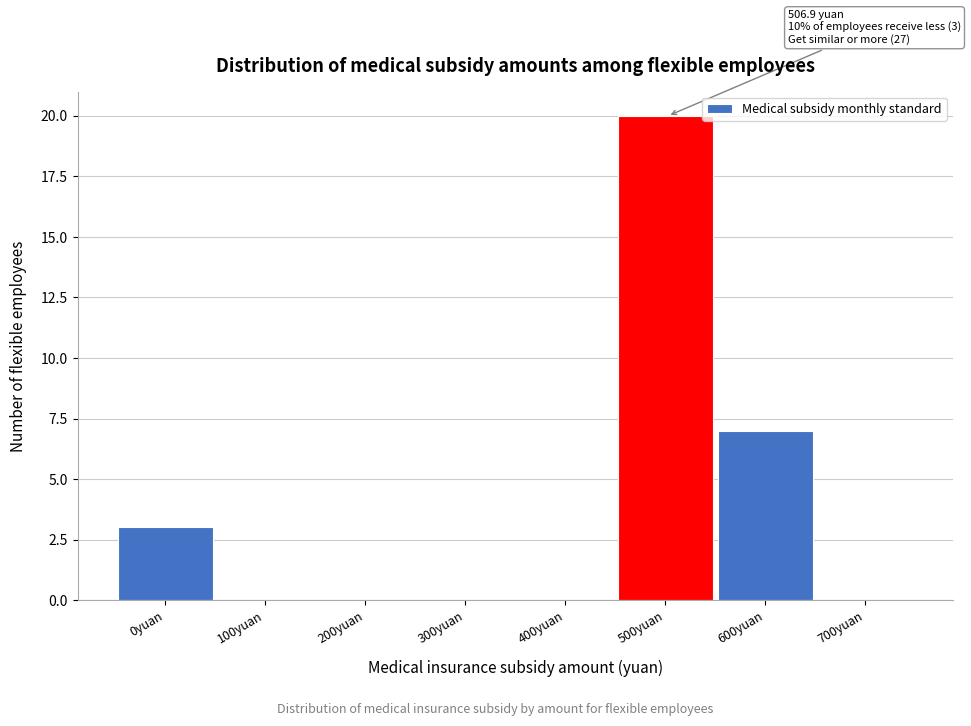

Reading right to left, extract all data points from this chart.

700yuan=0	600yuan=7	500yuan=20	400yuan=0	300yuan=0	200yuan=0	100yuan=0	0yuan=3